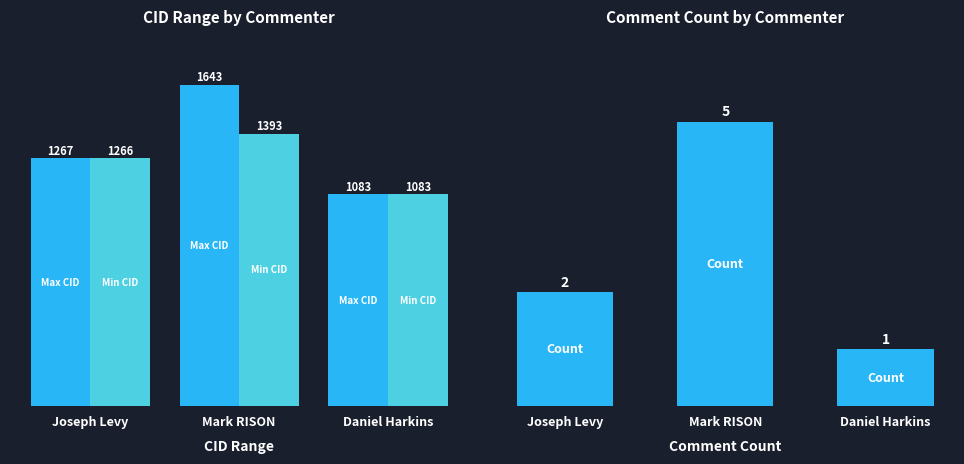

What is the spread (max minus min) of values at Daniel Harkins?

1082